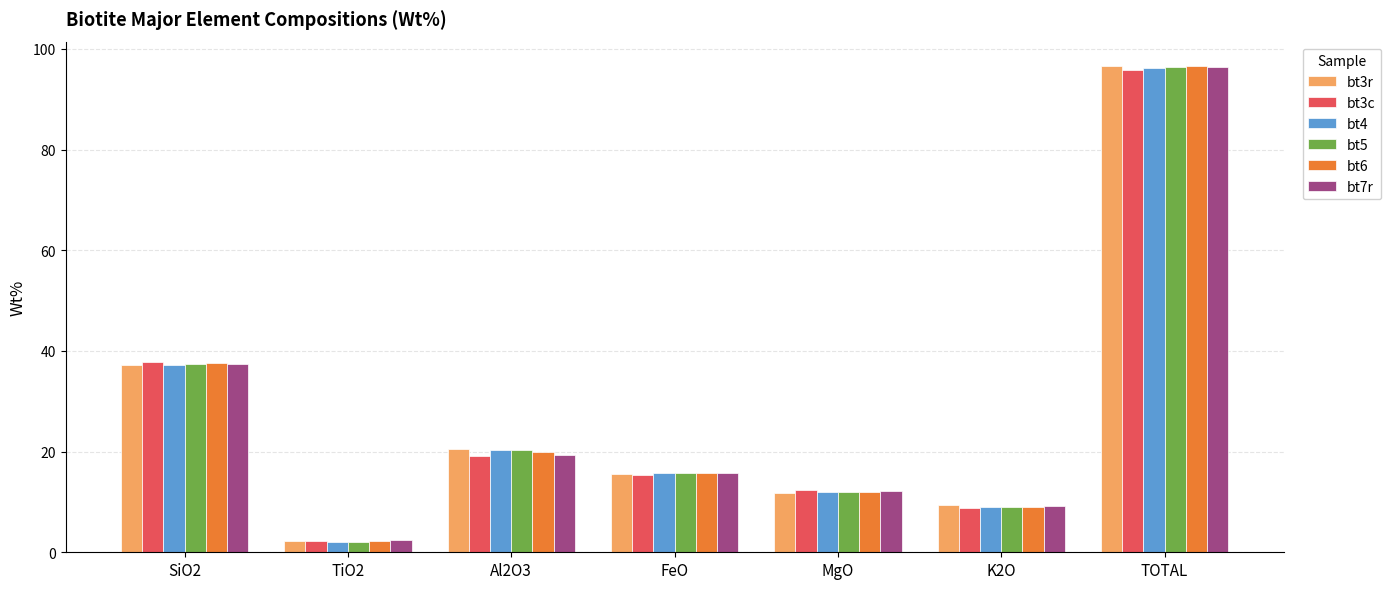

What is the average value of the bt5 series?

27.6